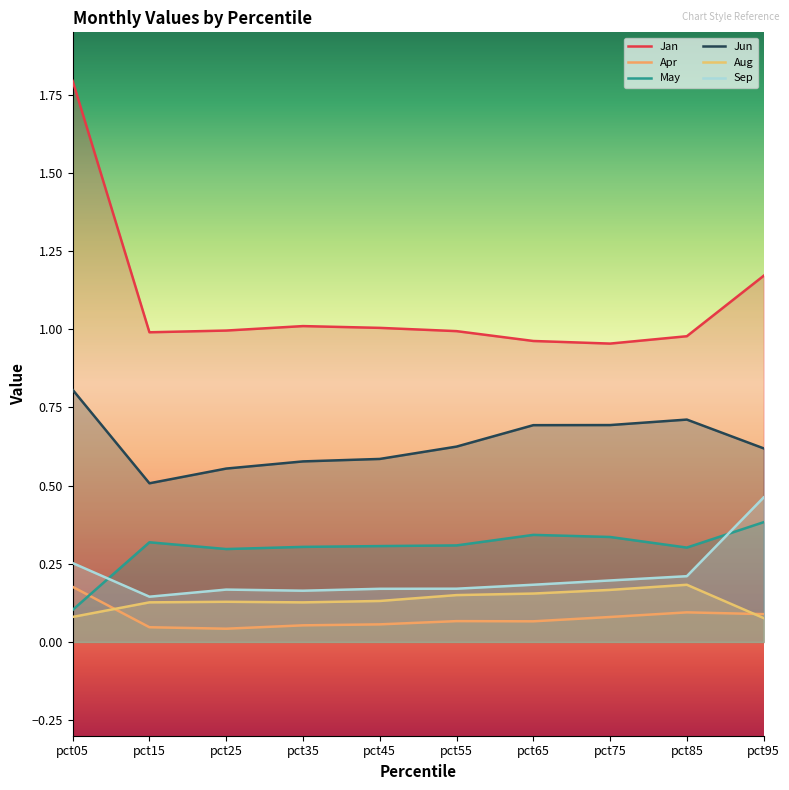

Rank the series at pct25 from highest to lowest value.

Jan, Jun, May, Sep, Aug, Apr